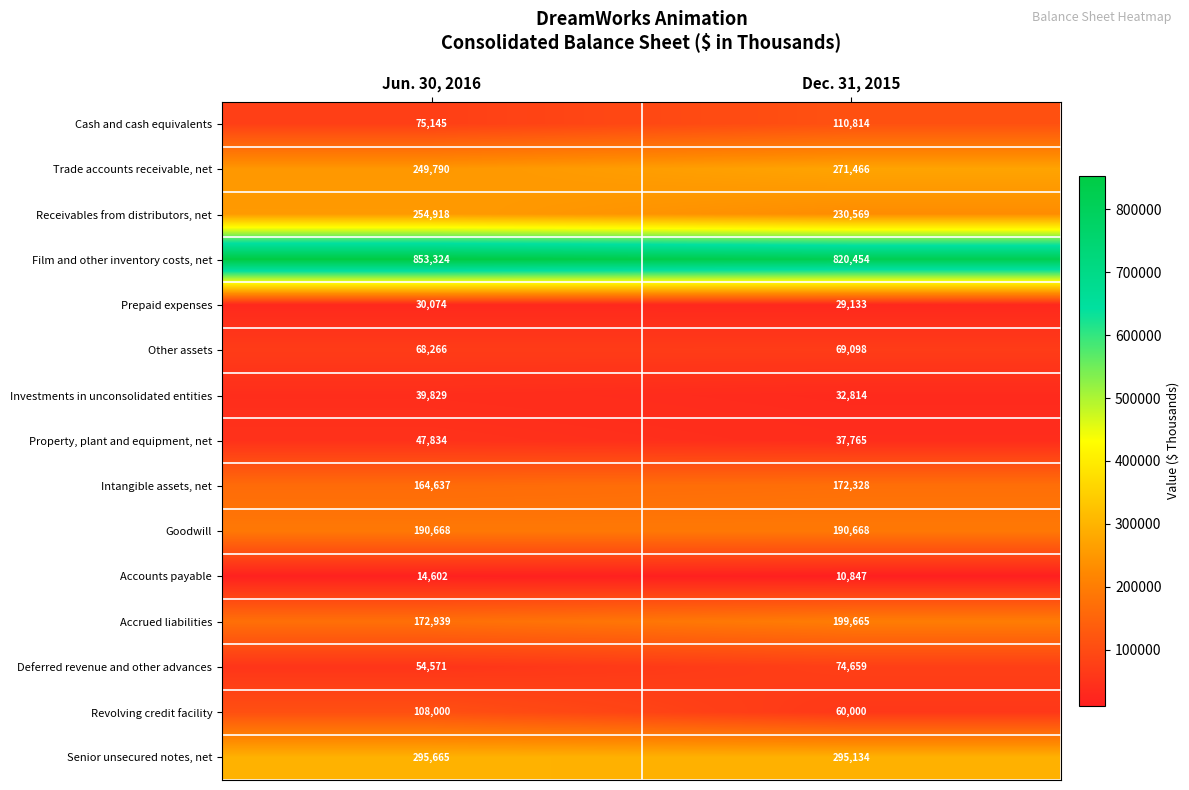

Is it true that Film and other inventory costs, net equals 1324592 at Jun. 30, 2016?

False